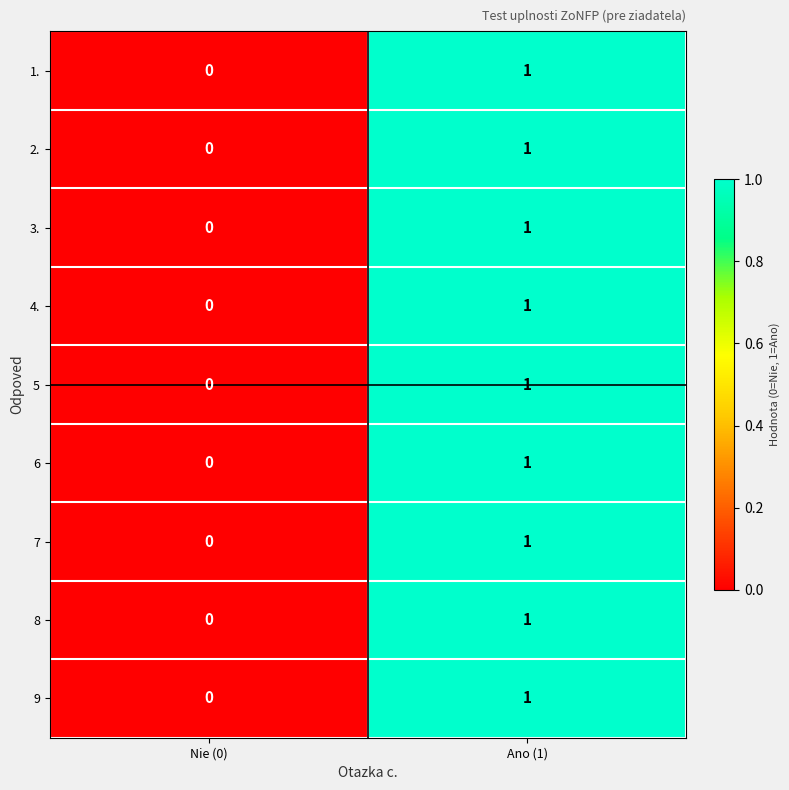

At which label does 9 reach its minimum?

Nie (0)